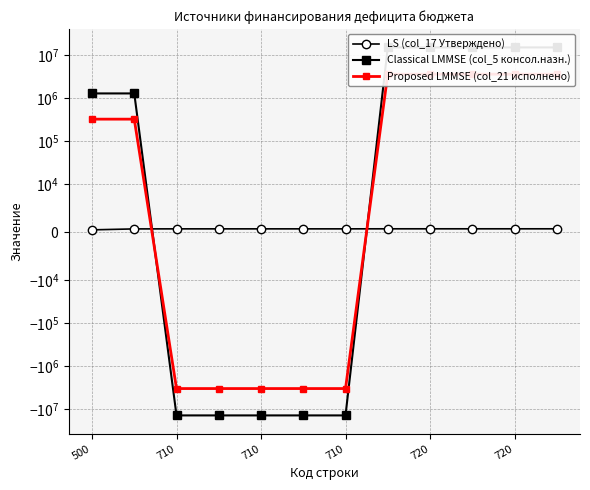

How many intersections are there between Classical LMMSE (col_5 консол.назн.) and LS (col_17 Утверждено)?

2